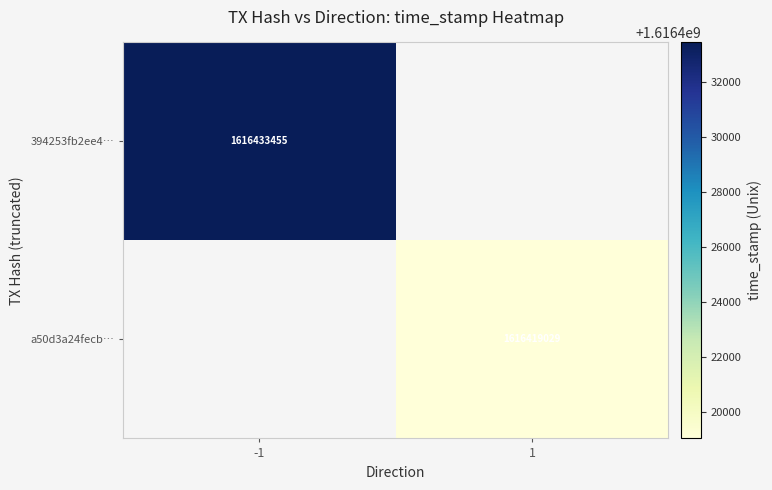

Is it true that 394253fb2ee4… equals 1616433455 at -1?

True